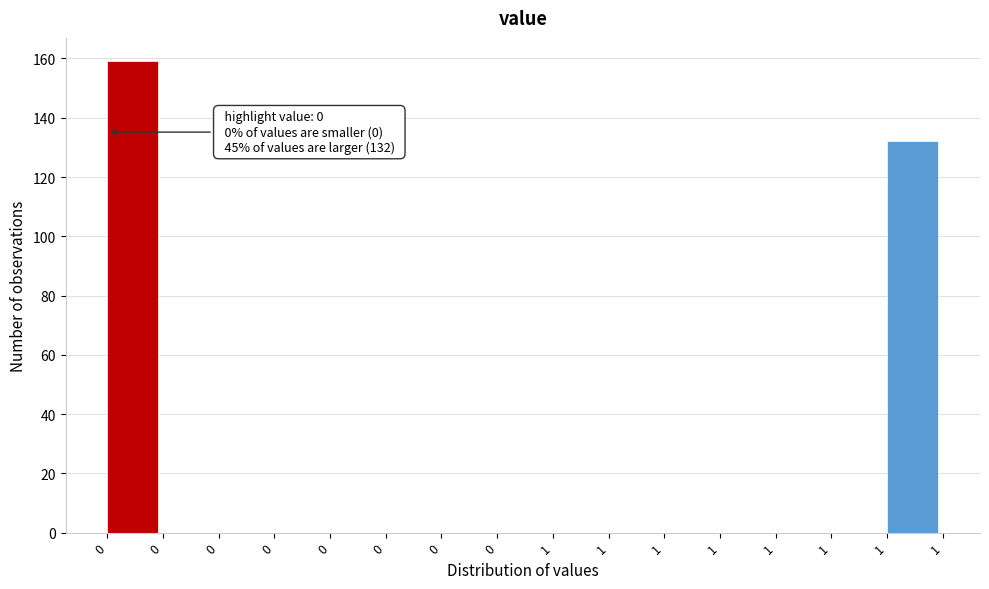

How many distinct data groups are displayed?

1